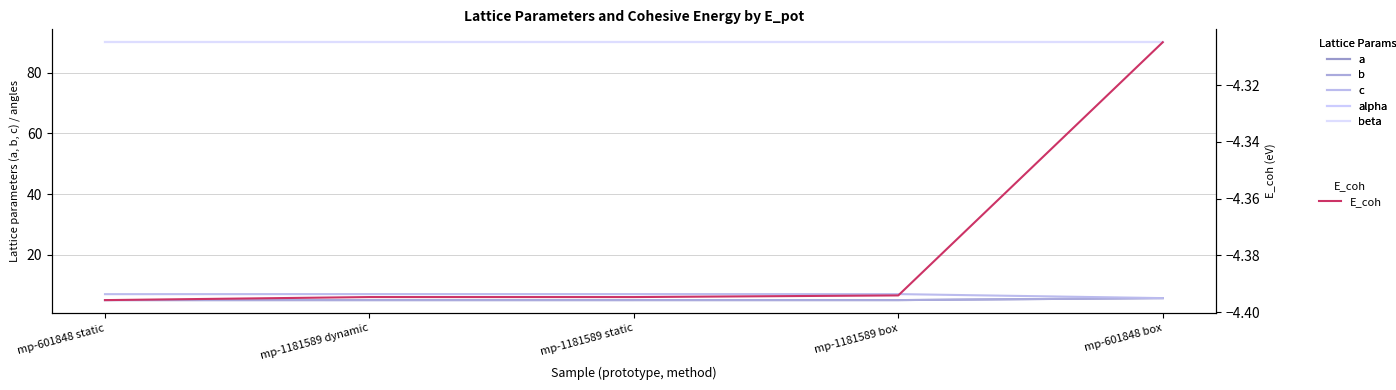

True or false: c and beta cross at least once.

False